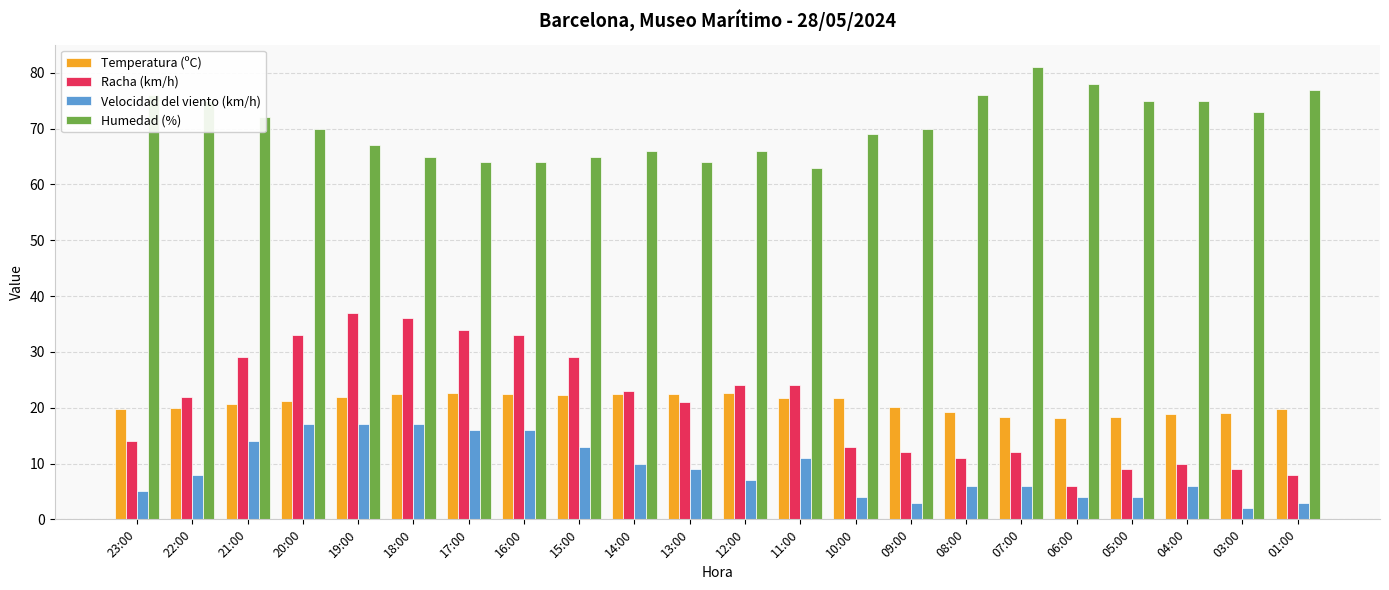

How many bars are there in total?

88